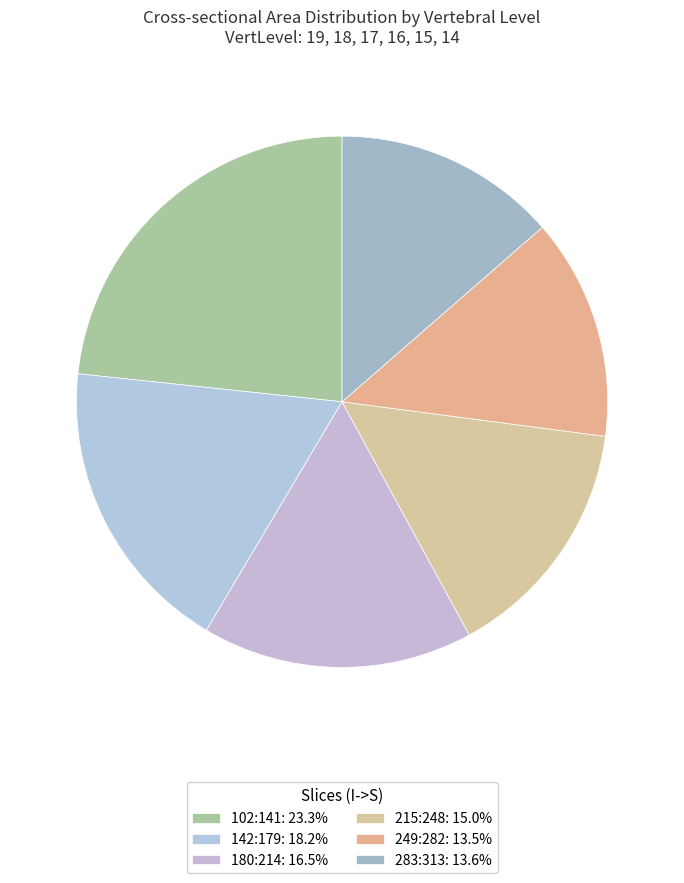

What percentage is NOT represented by 142:179?

81.8%